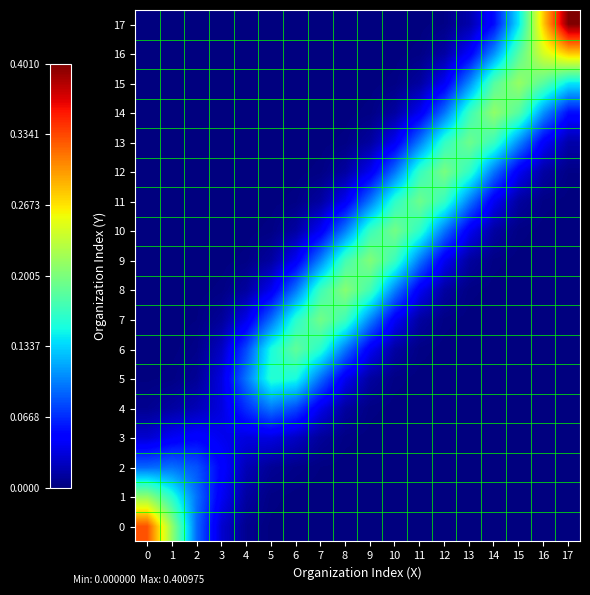

What is the maximum value shown in the chart?

0.4